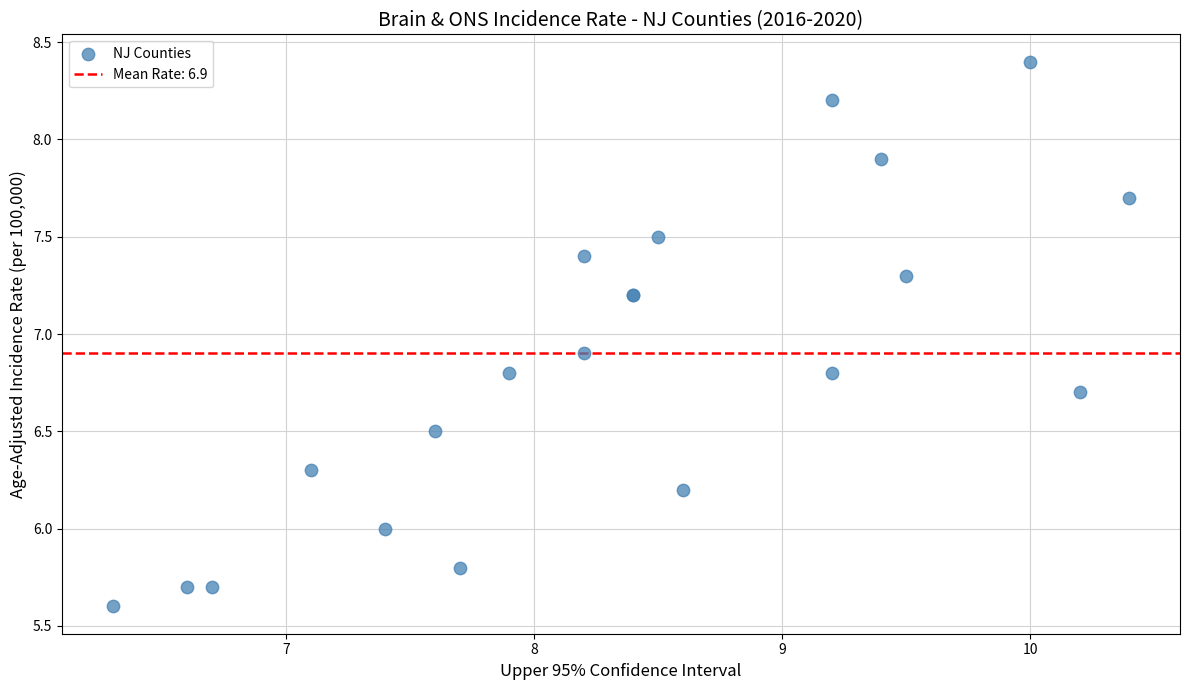

What Y value in the scatter plot is closest to 7?

6.9